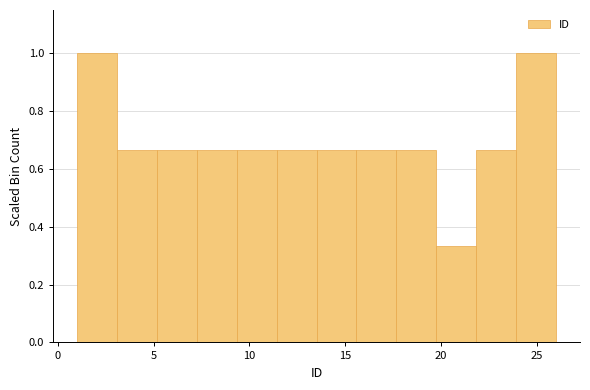

How tall is the bar that spans 17.5 to 20.0 on the x-axis? Neither the bar edges nor the heights are printed on the chart, so give them approximately, as read against the axes.

0.66